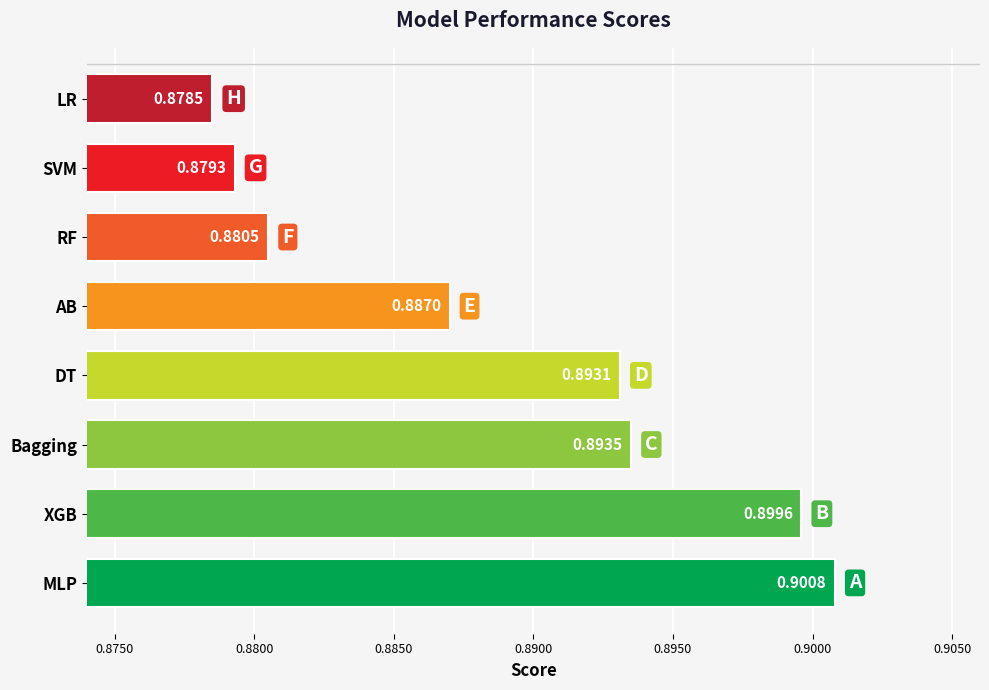

How many data points does each series have?

8